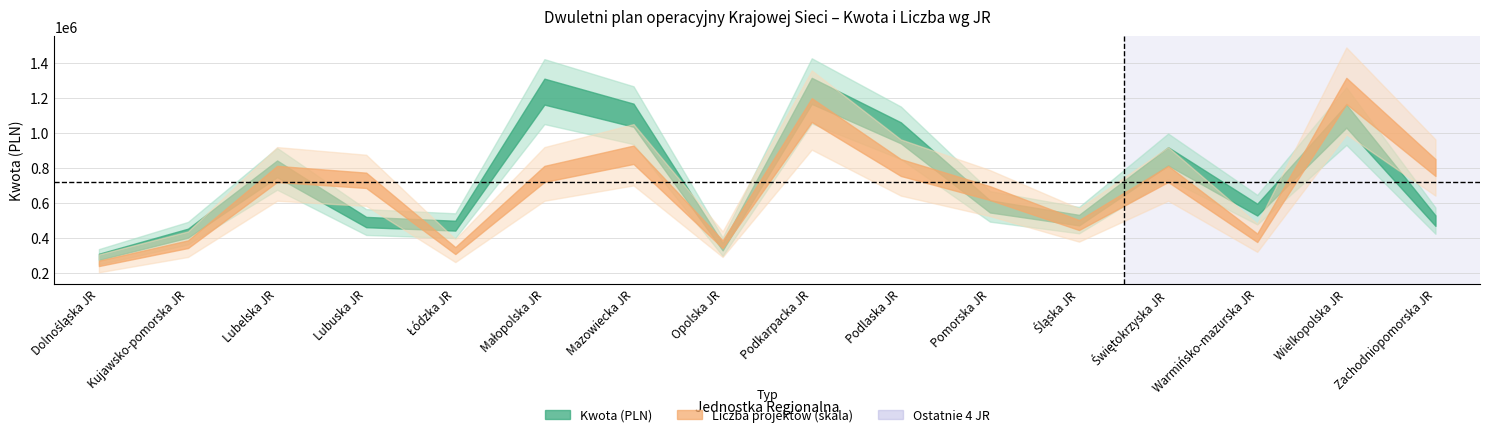

Which category has the highest value in the Kwota series?

Podkarpacka JR